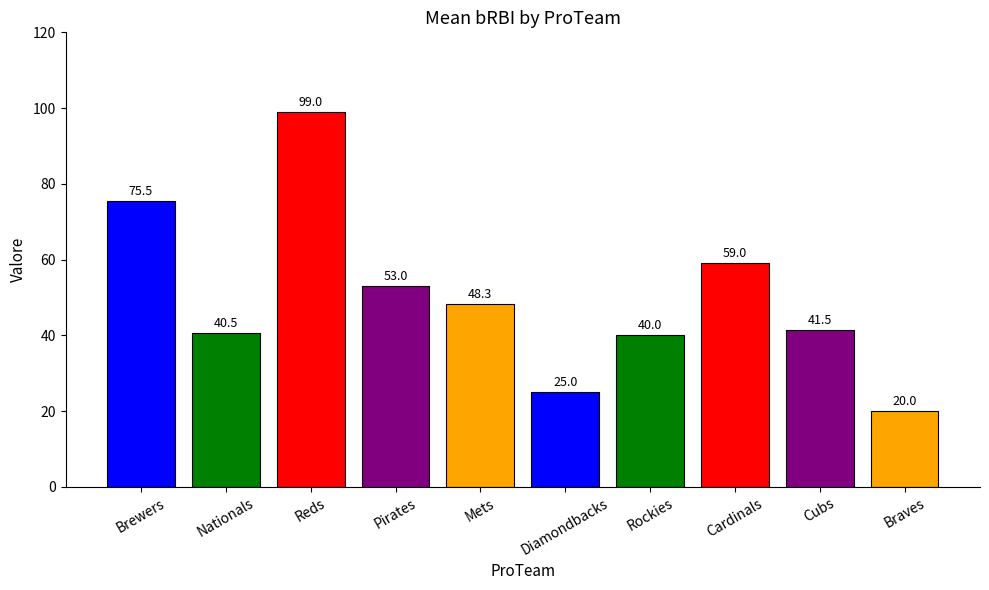

Is it true that the value at Braves is 20.0?

True